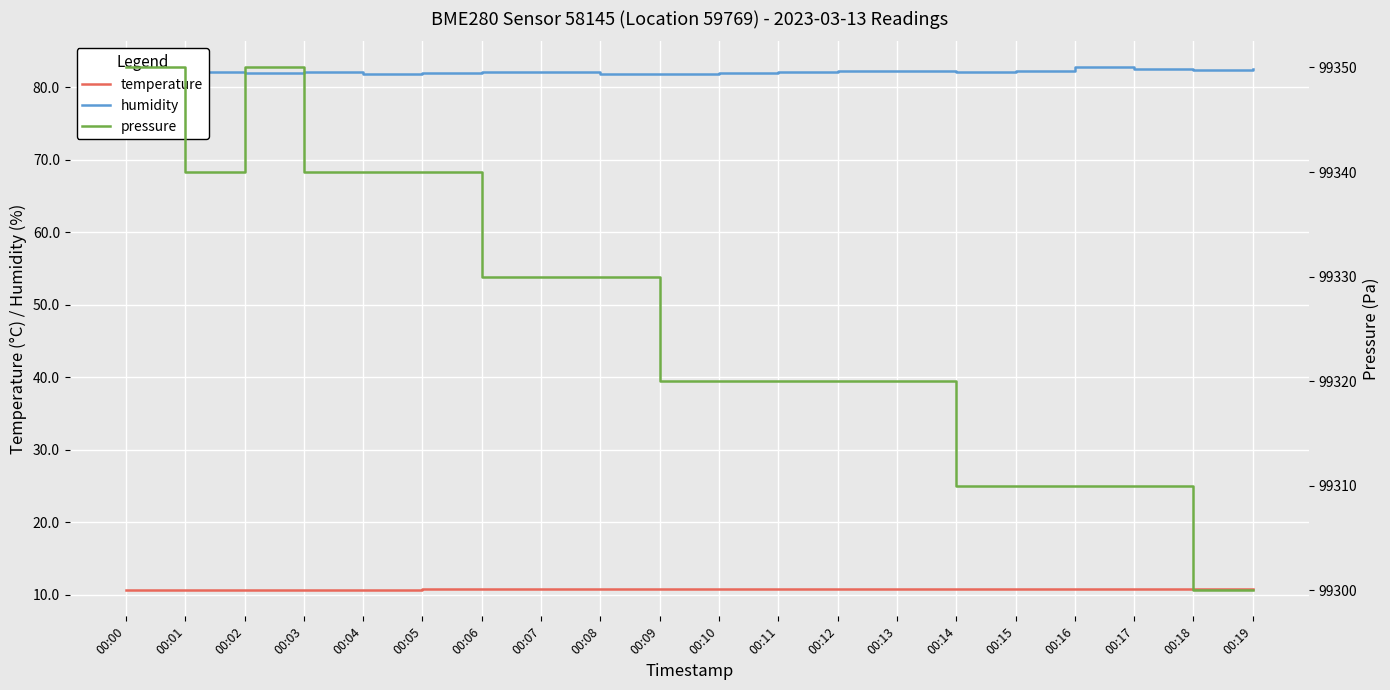

What is the value of the humidity point at the 11th from the left?

81.9